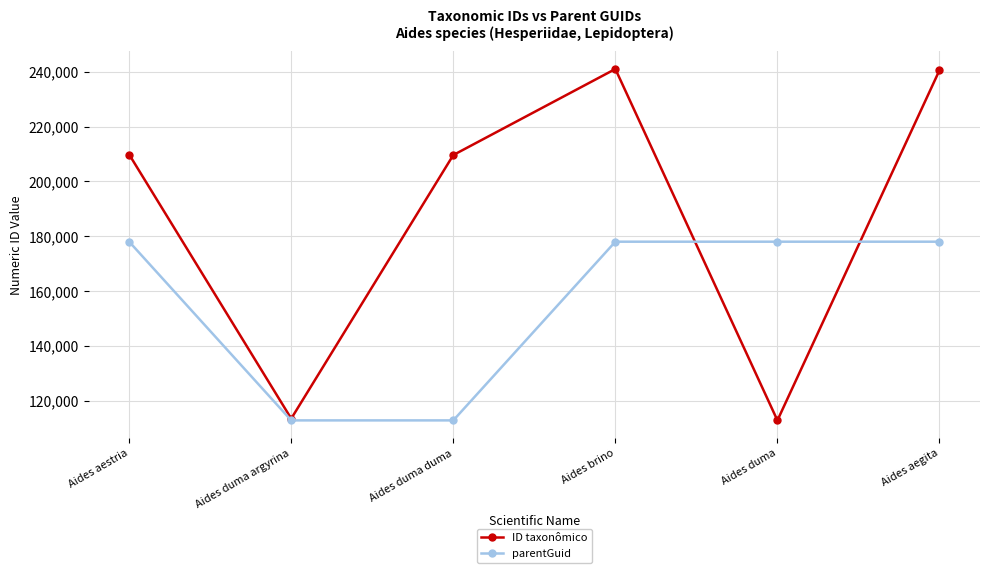

Count the number of data series in this chart.

2